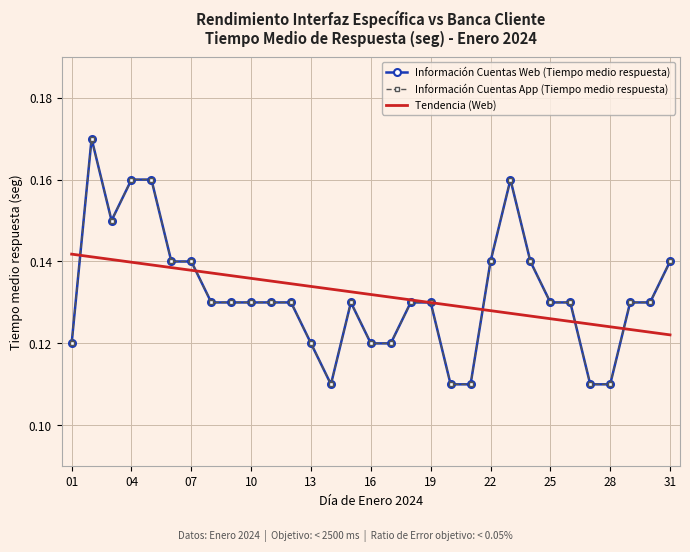

What are all the series names shown in the legend?

Información Cuentas Web (Tiempo medio respuesta), Información Cuentas App (Tiempo medio respuesta), Tendencia (Web)